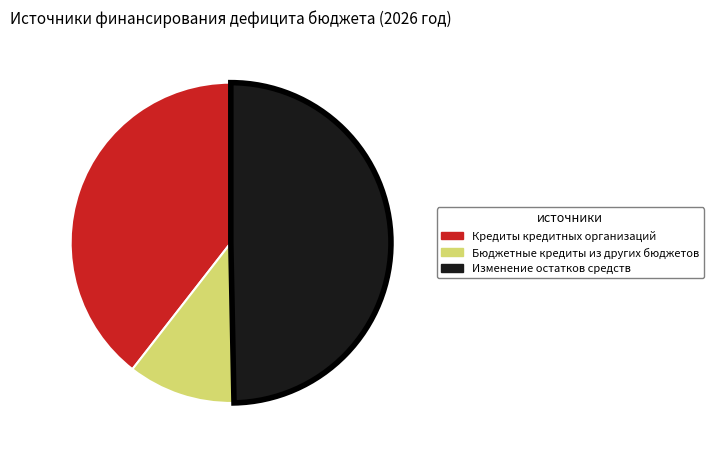

The Изменение остатков средств slice represents 35% of the pie. True or false?

False